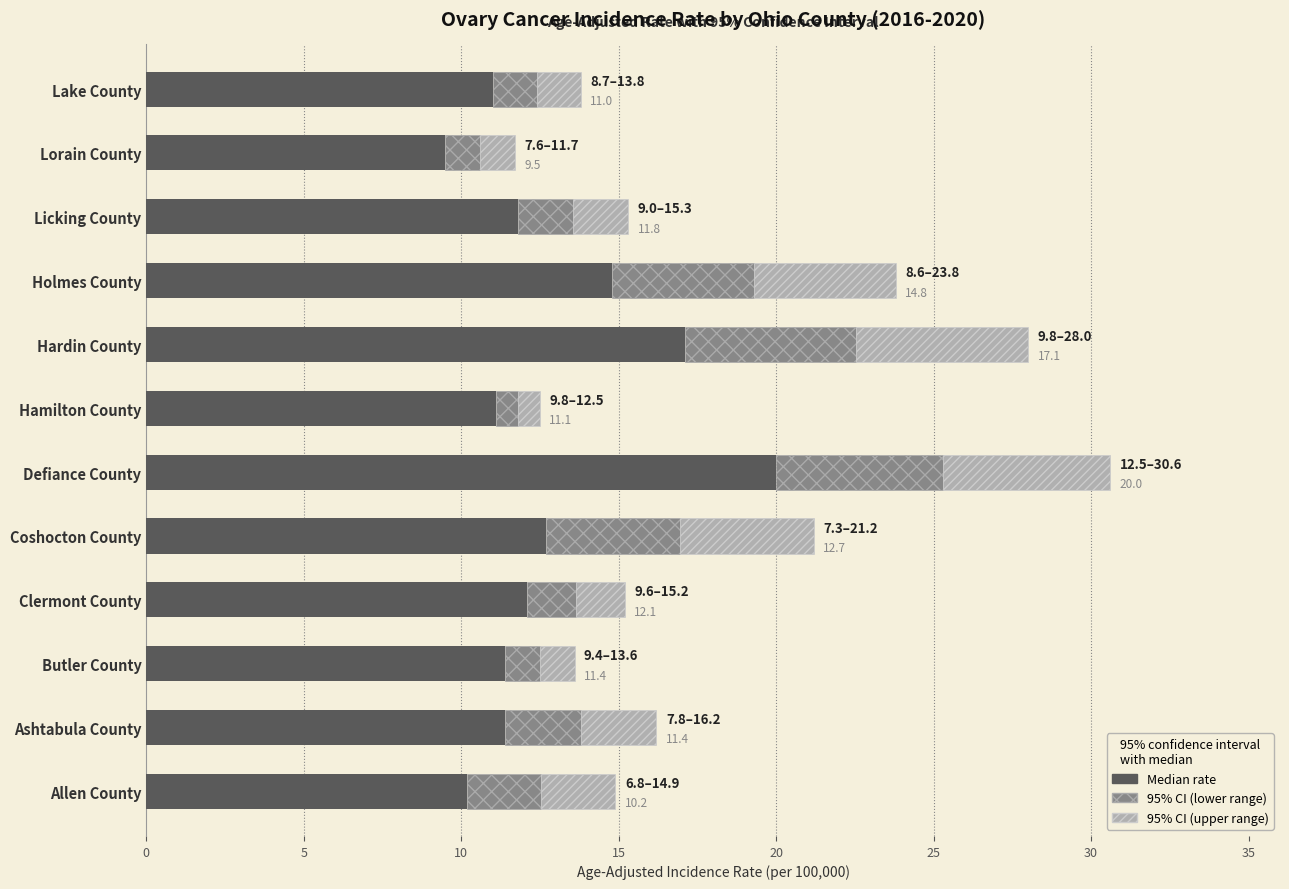

What is the difference between the maximum and second lowest values?

9.8